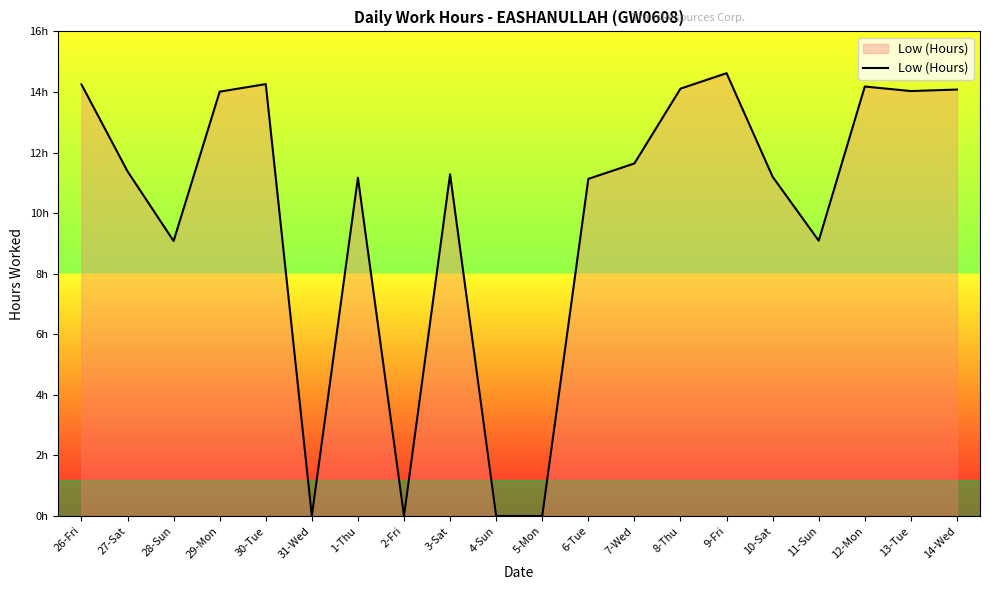

Is it true that the value at 12-Mon is 3.1?

False